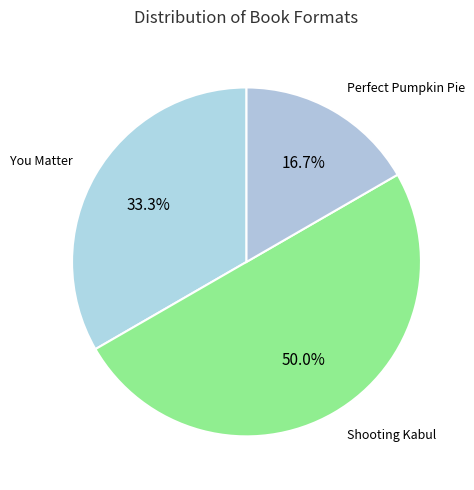

To the nearest percent, what is the difference between the largest and smallest slice percentages?

33%